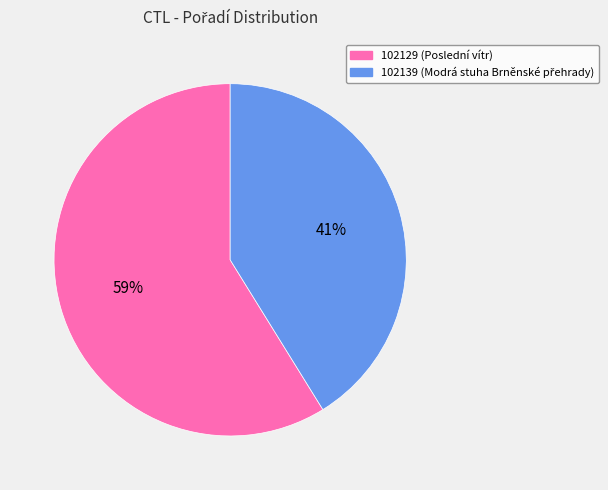

To the nearest percent, what is the average slice percentage?

50%